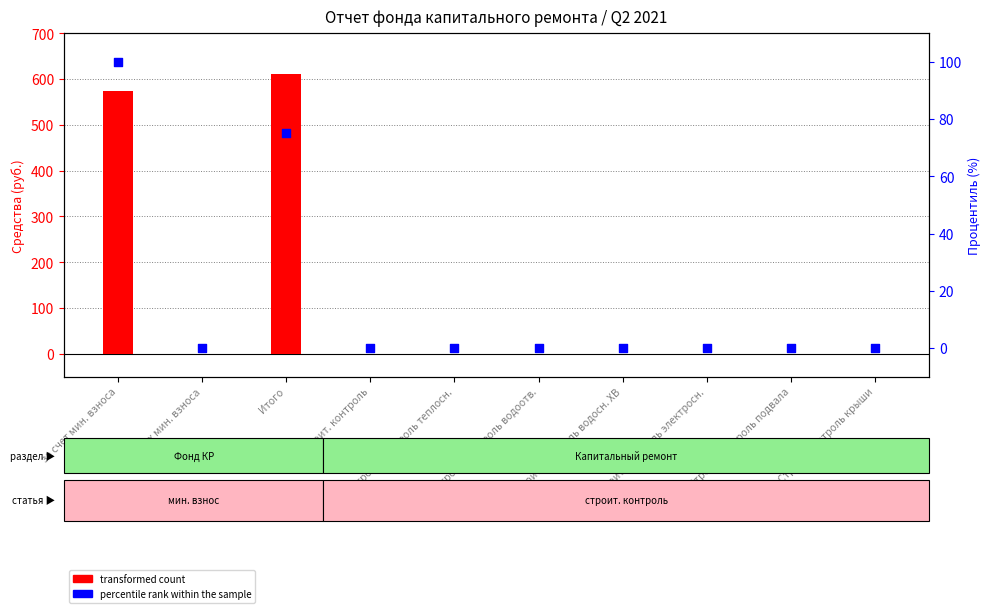

Which series has the widest spread of Y values?

transformed count